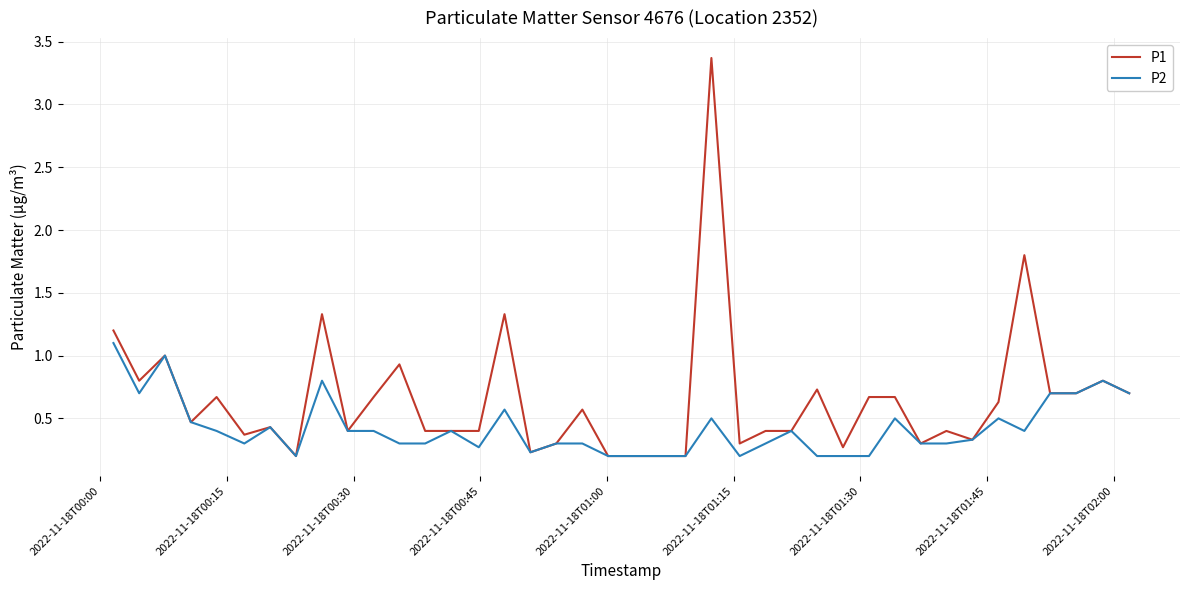

Reading left to right, extract all data points from this chart.

P1: 1.2	0.8	1.0	0.5	0.7	0.4	0.4	0.2	1.3	0.4	0.7	0.9	0.4	0.4	0.4	1.3	0.2	0.3	0.6	0.2	0.2	0.2	0.2	3.4	0.3	0.4	0.4	0.7	0.3	0.7	0.7	0.3	0.4	0.3	0.6	1.8	0.7	0.7	0.8	0.7
P2: 1.1	0.7	1.0	0.5	0.4	0.3	0.4	0.2	0.8	0.4	0.4	0.3	0.3	0.4	0.3	0.6	0.2	0.3	0.3	0.2	0.2	0.2	0.2	0.5	0.2	0.3	0.4	0.2	0.2	0.2	0.5	0.3	0.3	0.3	0.5	0.4	0.7	0.7	0.8	0.7